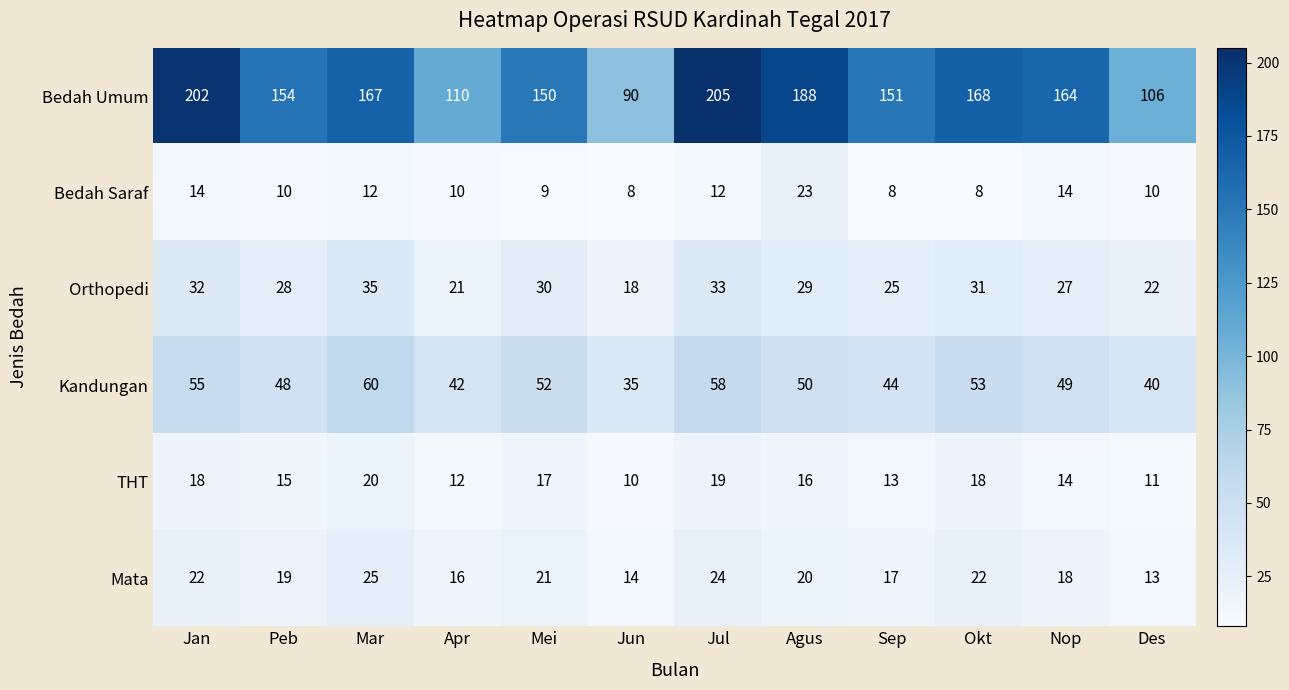

True or false: Bedah Saraf has a value of 2 at Des.

False